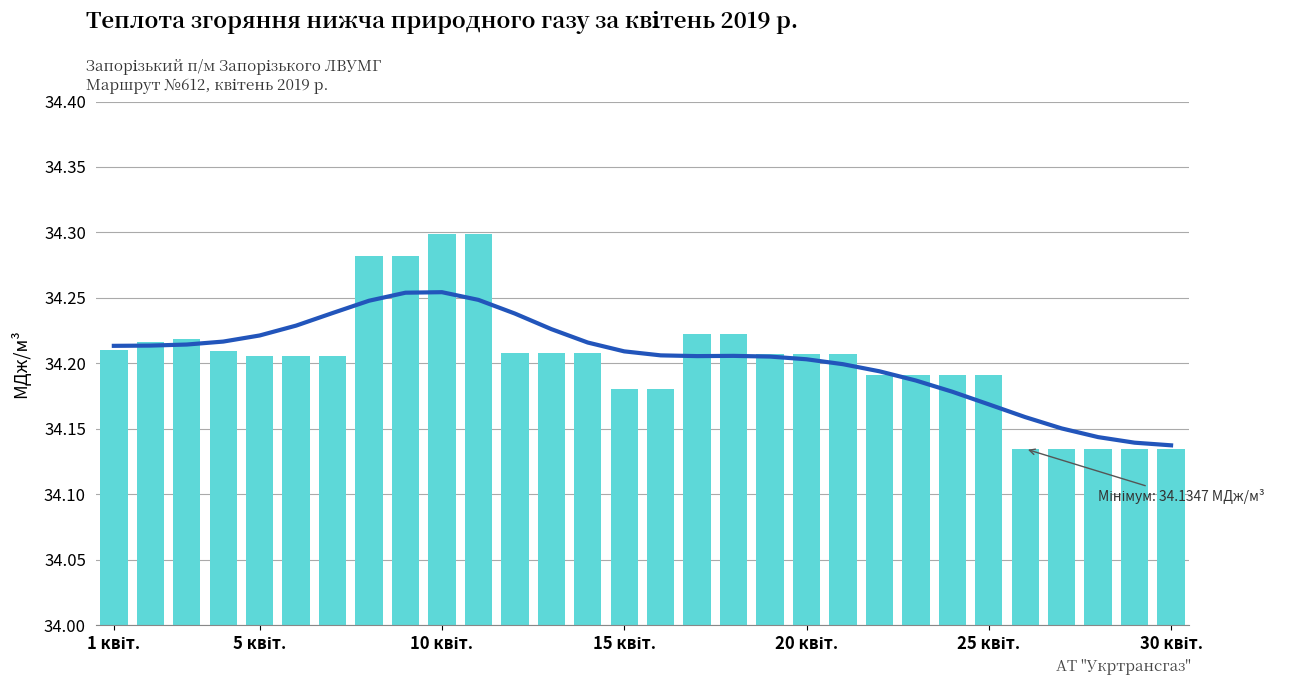

What is the ratio of the value at 19 to the value at 13?

1.0